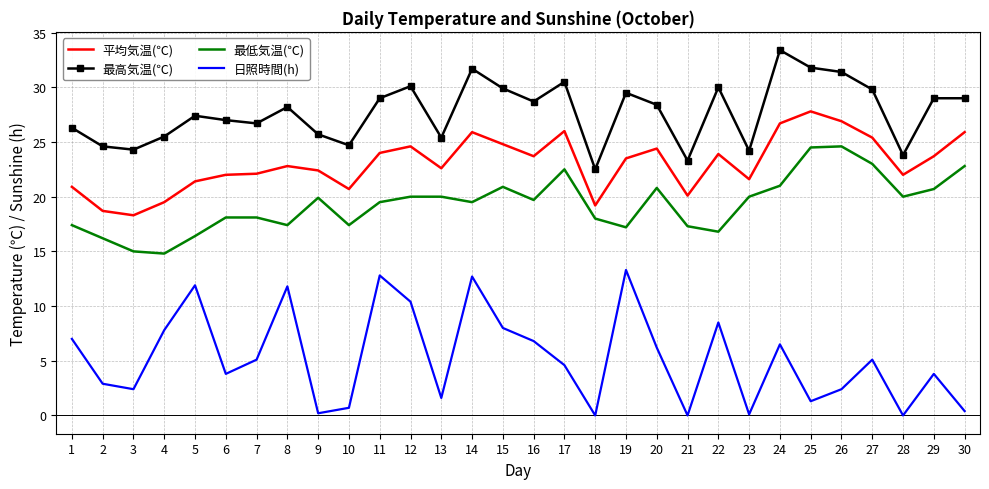

List the series in order of their overall mean, lowest first.

日照時間(h), 最低気温(℃), 平均気温(℃), 最高気温(℃)